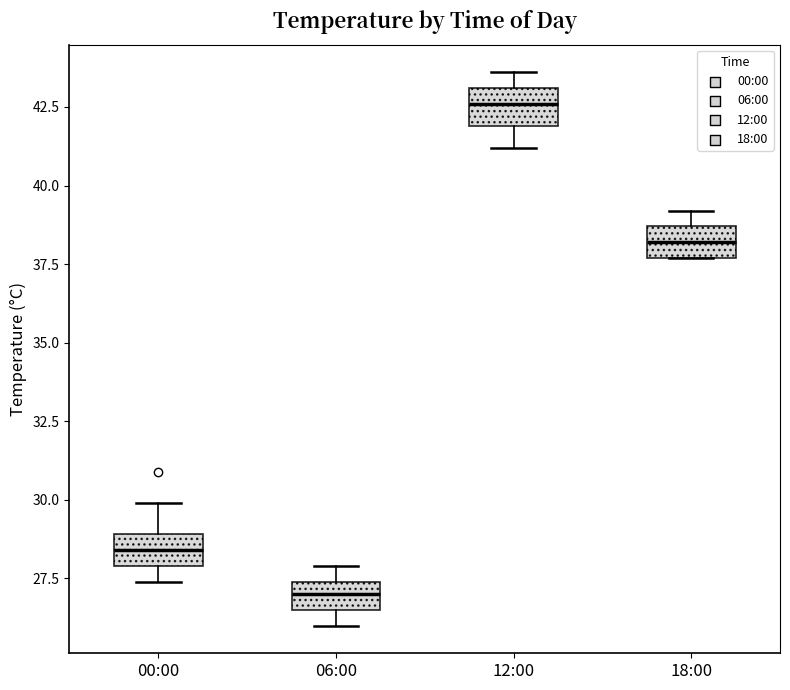

Reading left to right, transcribe this box plot: for each box, give where its median line is, the range the box spans, and where its two whiskers end, as read against the y-axis. The values are not printed on the chart, so give them approximately, as read against the axis.

00:00: median 28.5, box 28.0 to 29.0, whiskers 27.5 to 30.0
06:00: median 27.0, box 26.5 to 27.5, whiskers 26.0 to 28.0
12:00: median 42.5, box 42.0 to 43.0, whiskers 41.0 to 43.5
18:00: median 38.0, box 37.5 to 38.5, whiskers 37.5 to 39.0